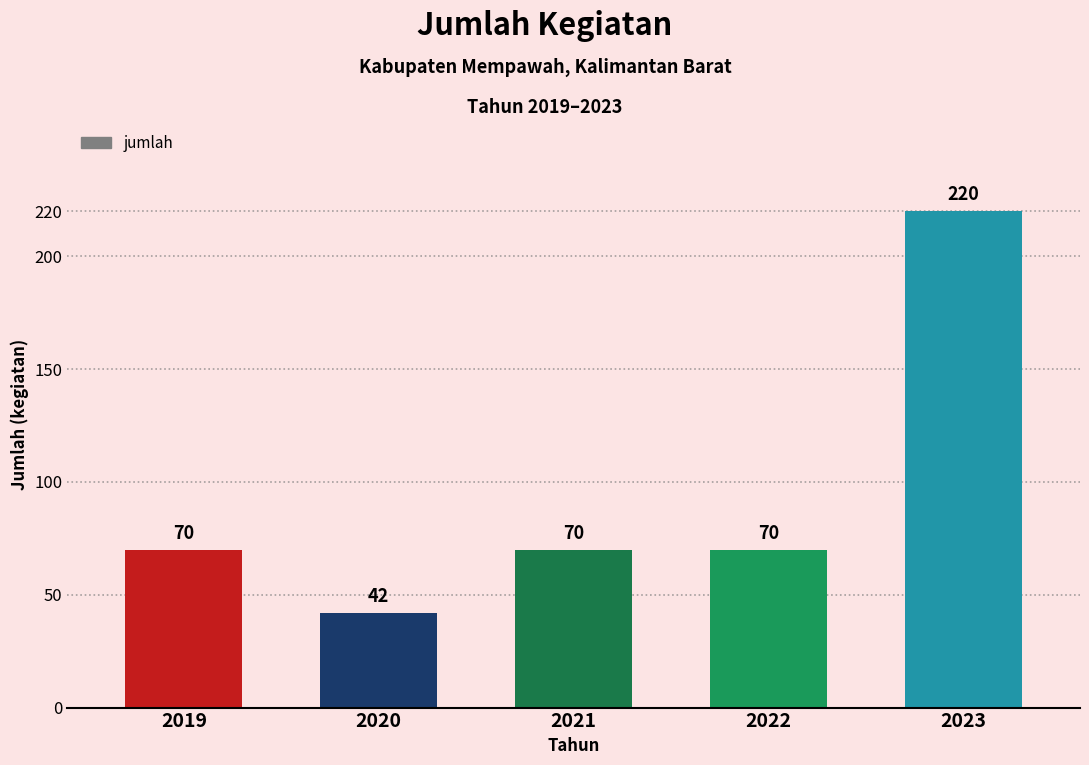

What is the change in value from 2021 to 2023?

+150